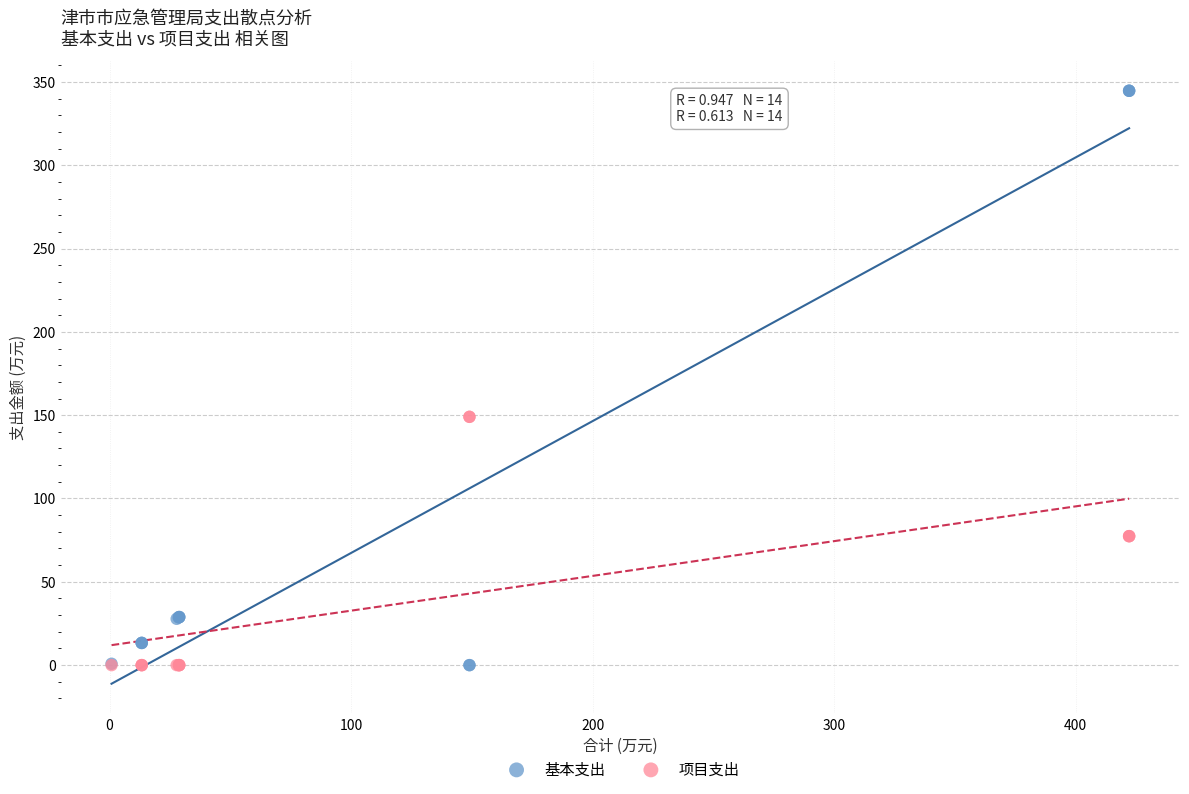

Which series contains the highest Y value?

基本支出